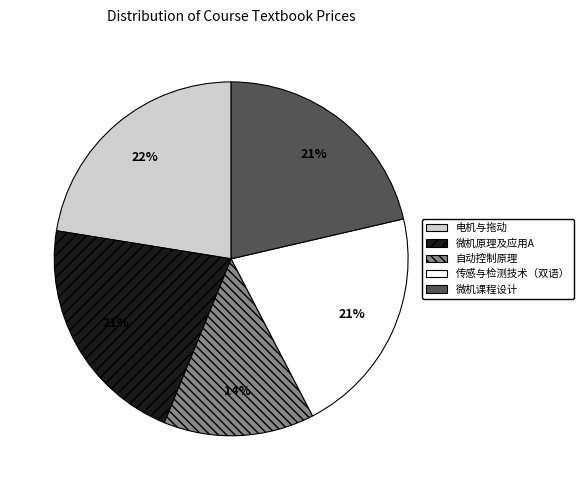

Does 电机与拖动 account for over 50% of the chart?

No